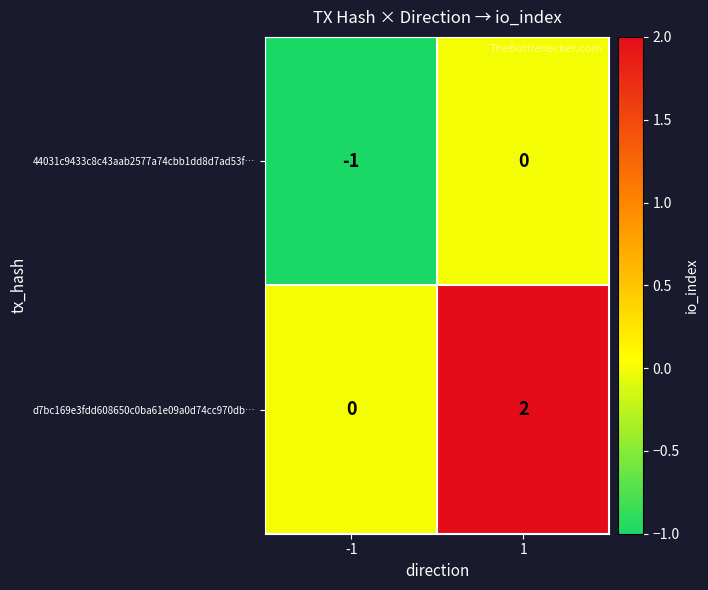

What is the greatest value displayed?

2